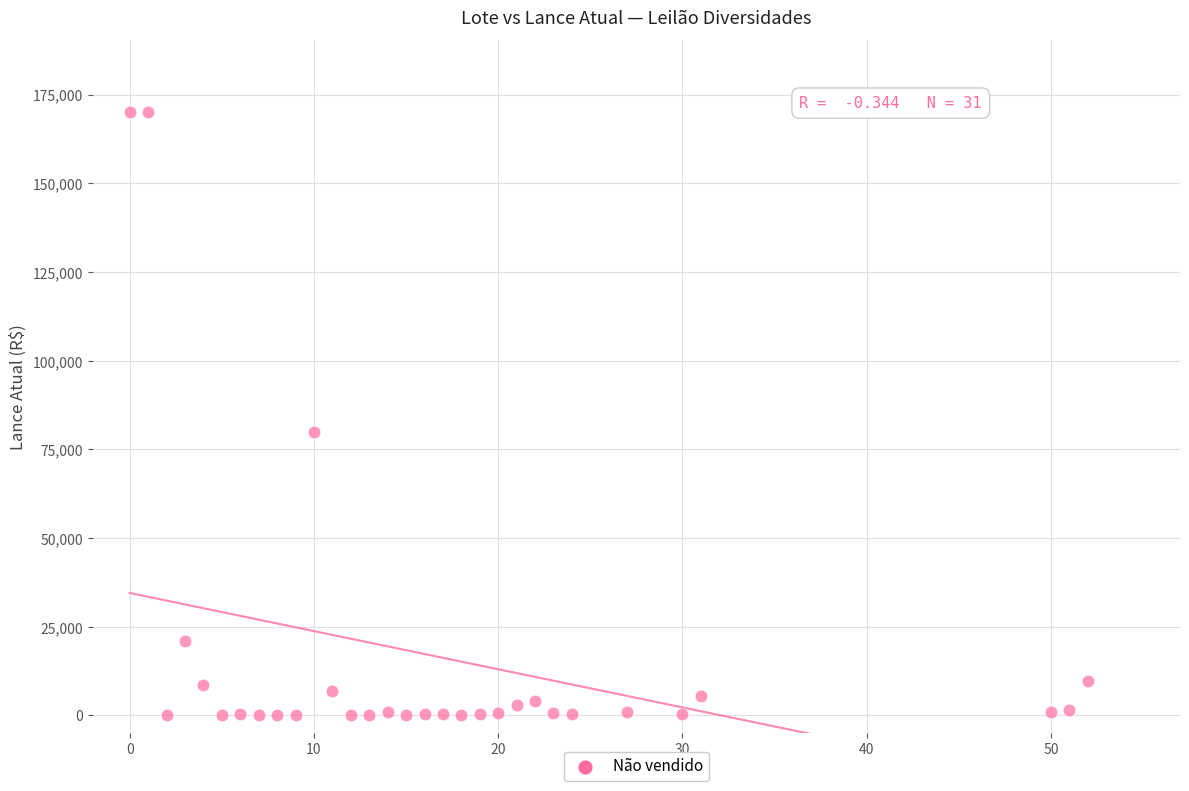

What is the range of Y values (max minus min)?

169900